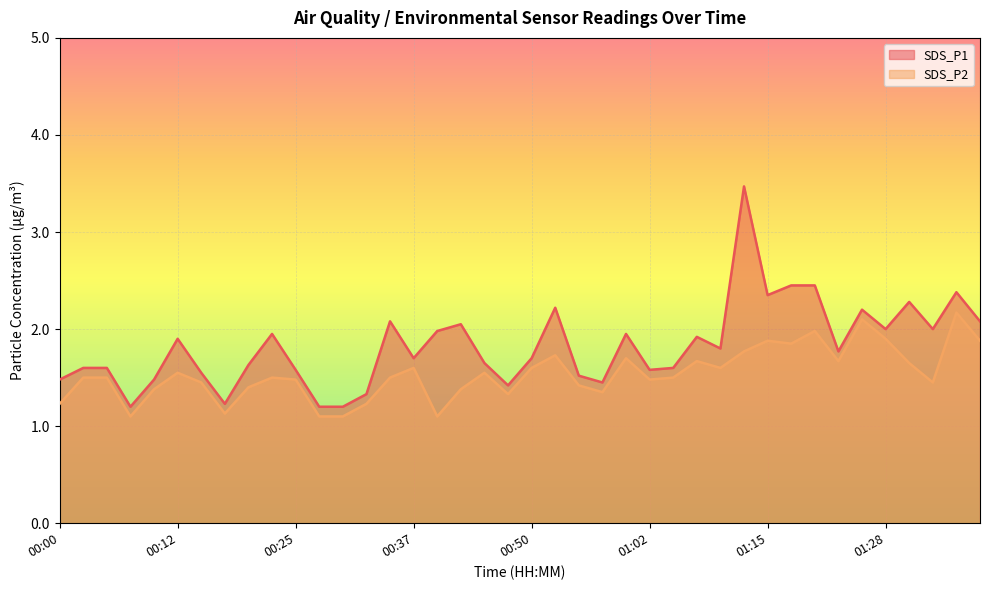

Is it true that SDS_P1 equals 2.0 at 01:28?

True